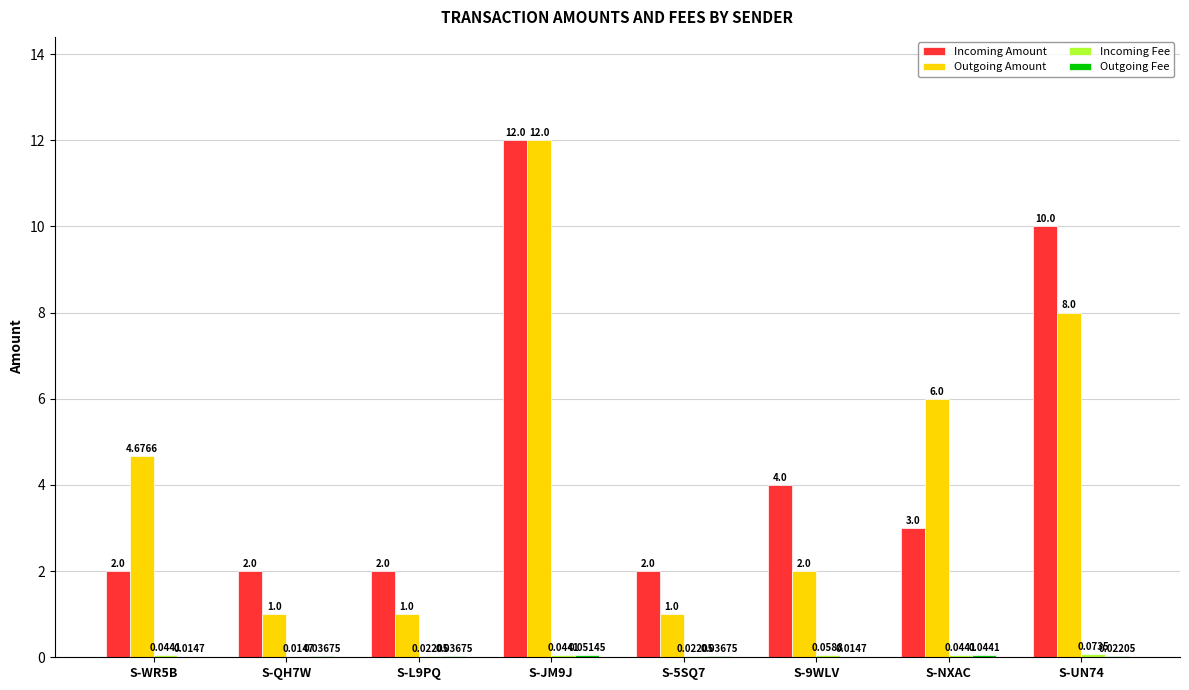

True or false: Incoming Amount has a value of 10.0 at S-UN74.

True